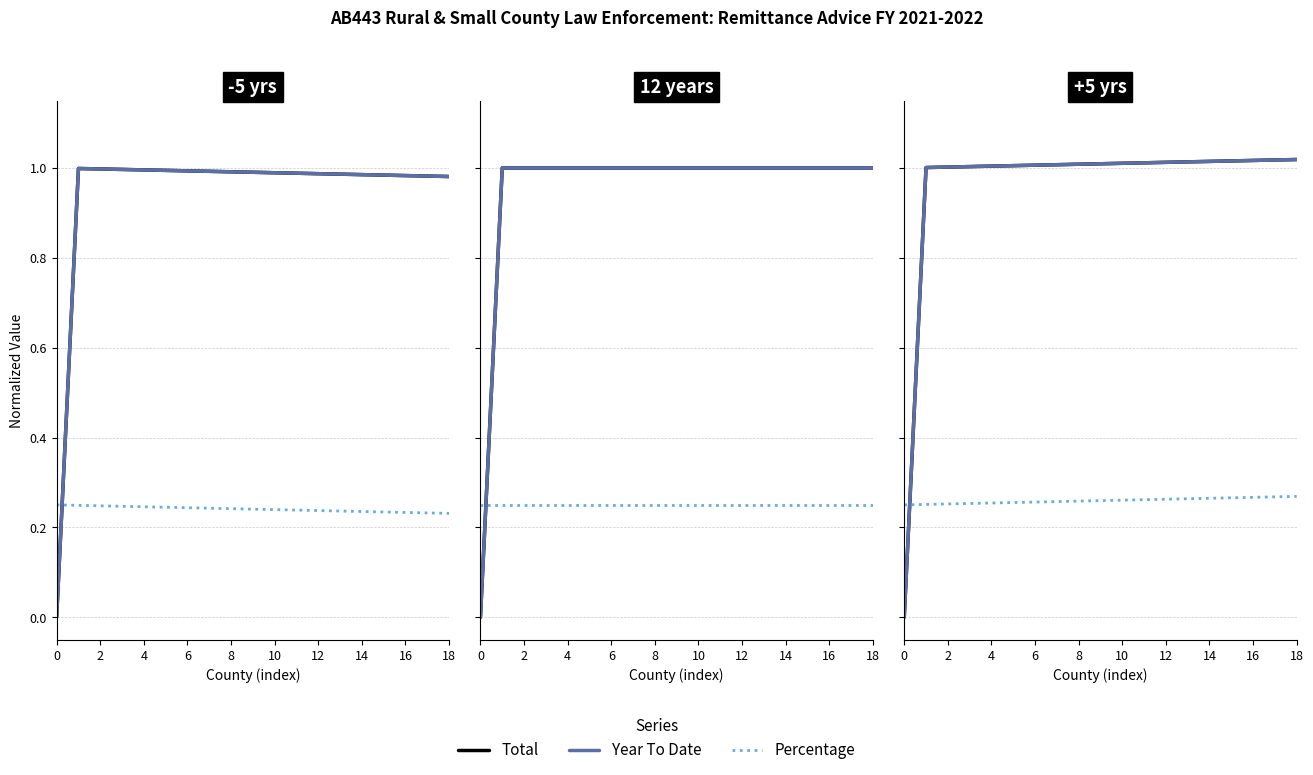

Rank the series at 14 from highest to lowest value.

Total, Year To Date, Percentage